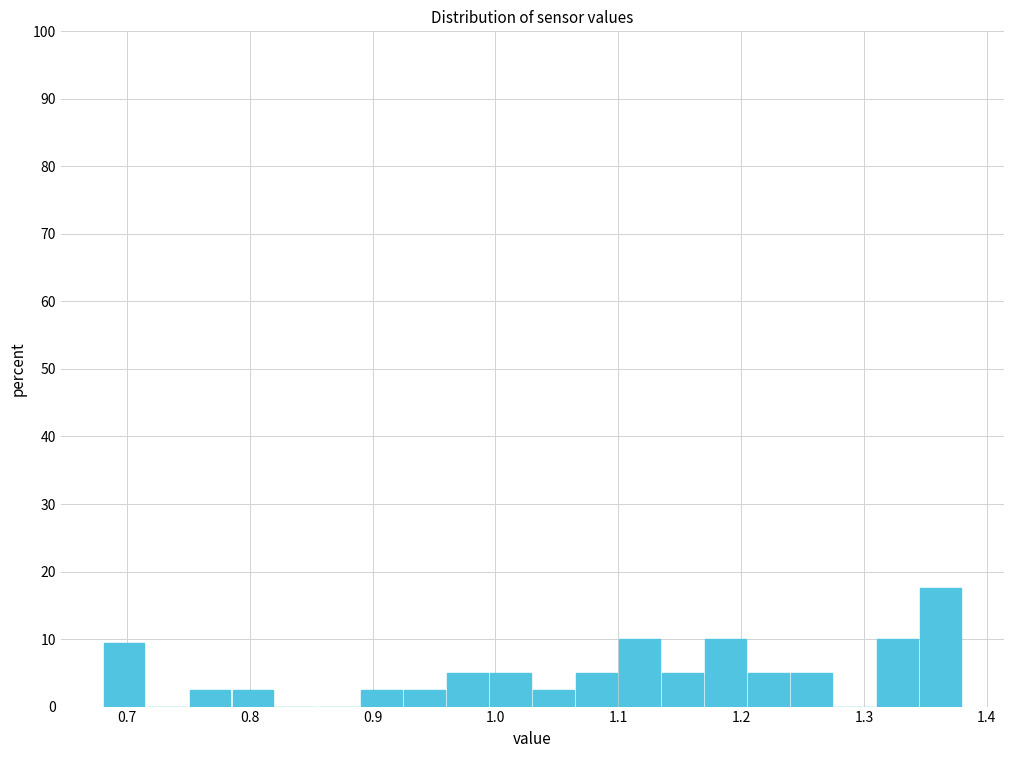

Around what value on the x-axis is the tallest bar? Give the approximate position of its centre, as read against the axis.

1.36